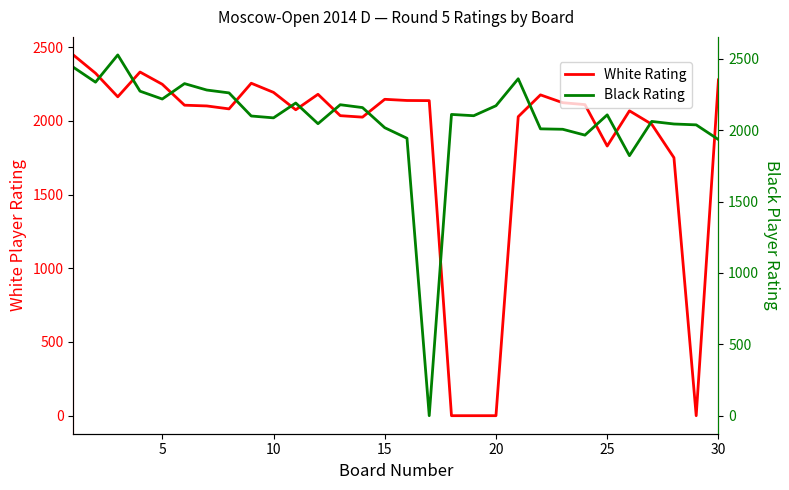

How many values in the Black Rating series are below 2108?

15